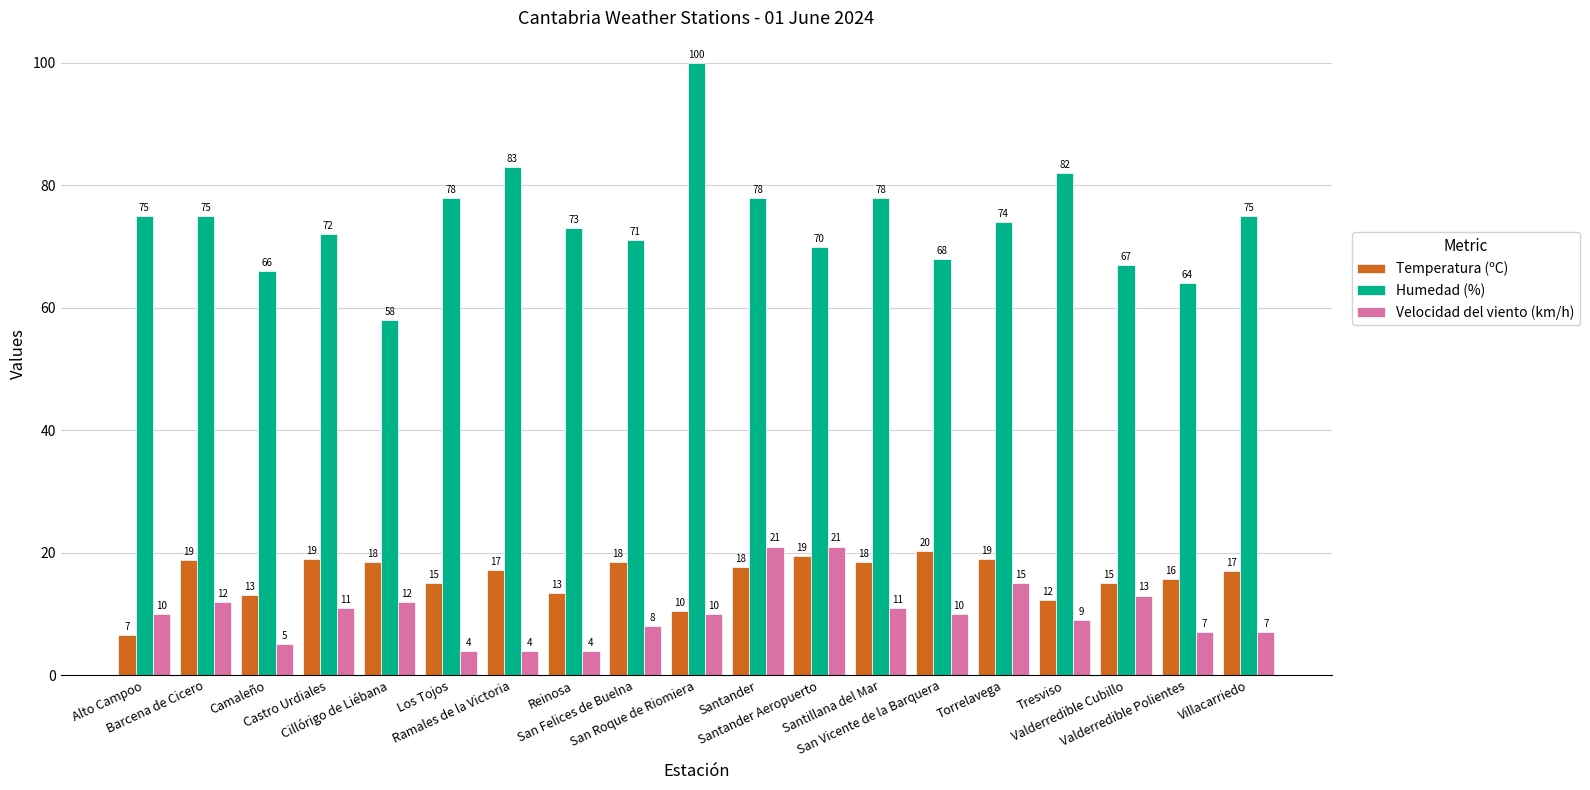

Is it true that Velocidad del viento (km/h) equals 13.8 at Santander Aeropuerto?

False